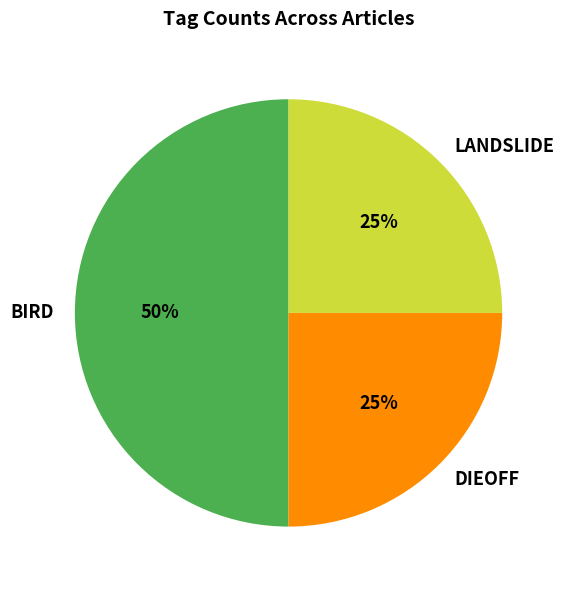

To the nearest percent, what is the combined percentage of DIEOFF and BIRD?

75%